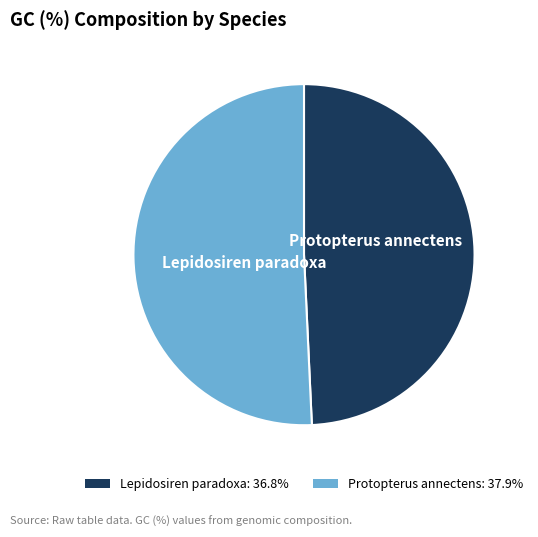

How many slices are in this pie chart?

2